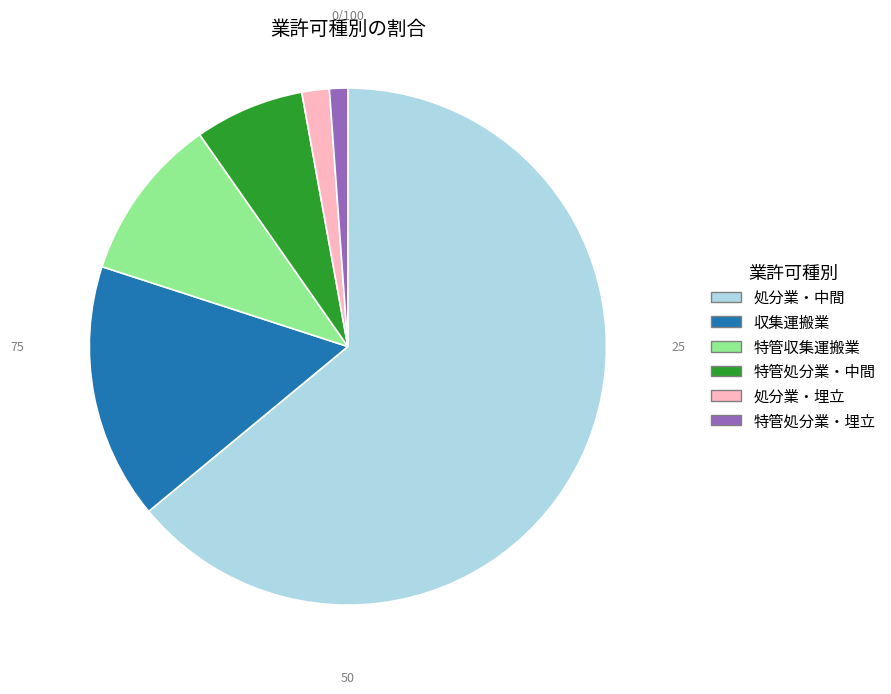

Between 特管処分業・中間 and 収集運搬業, which is larger?

収集運搬業